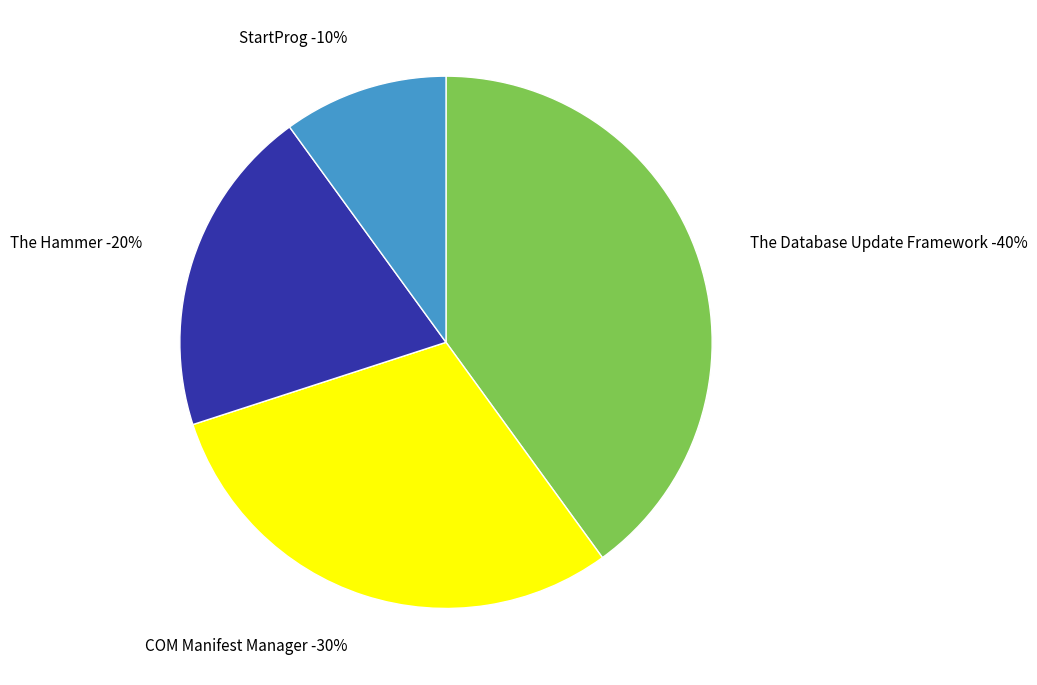

How many segments does this pie chart have?

4